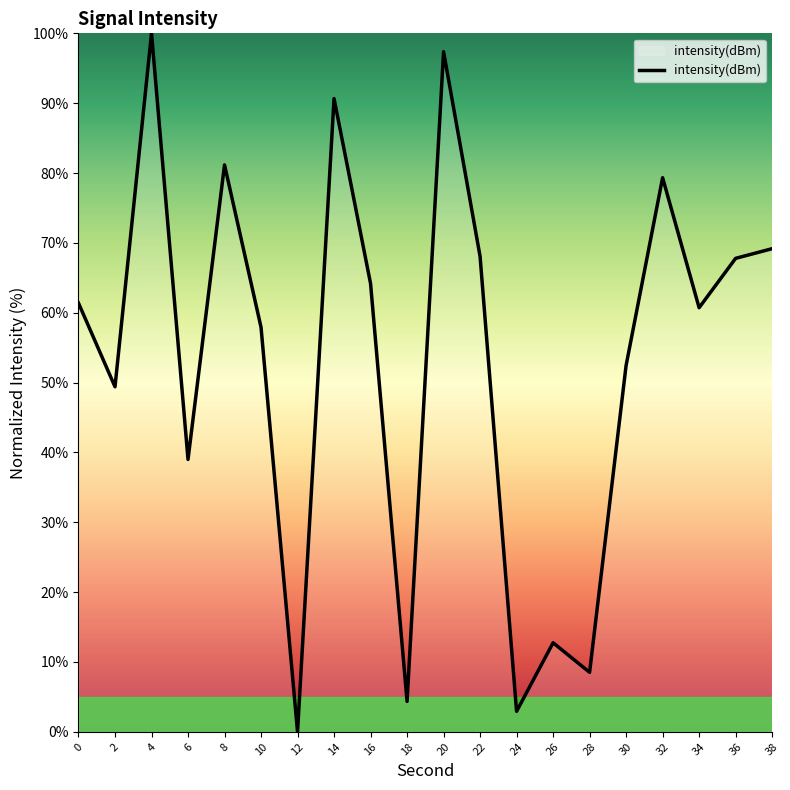

Read the value at 22.

68.1